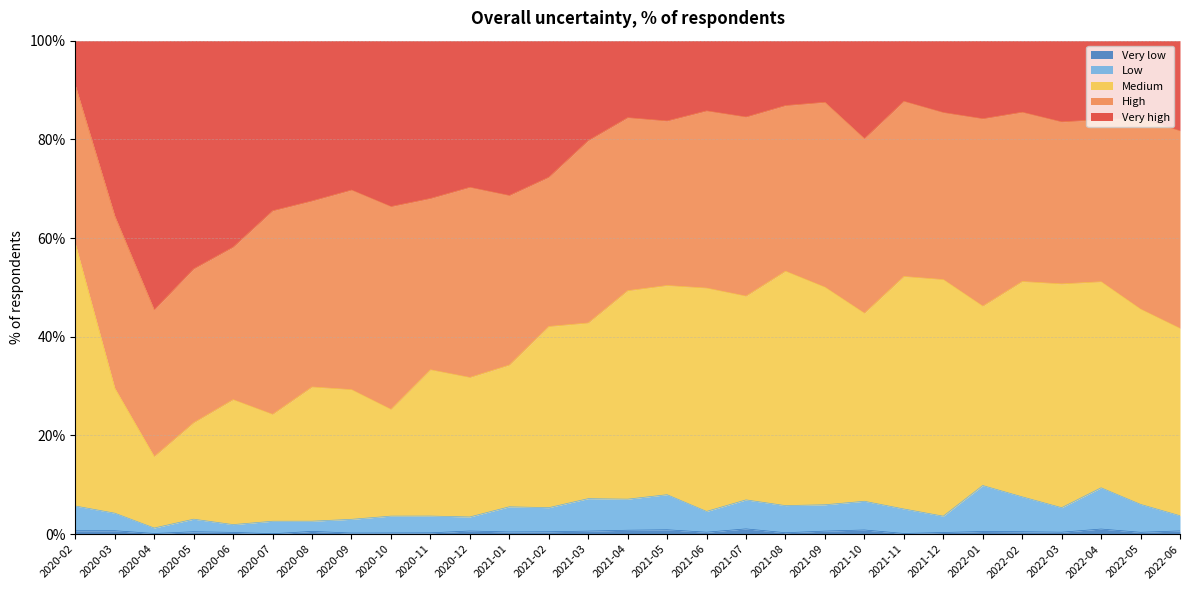

What is the label of the 25th point from the right?

2020-06